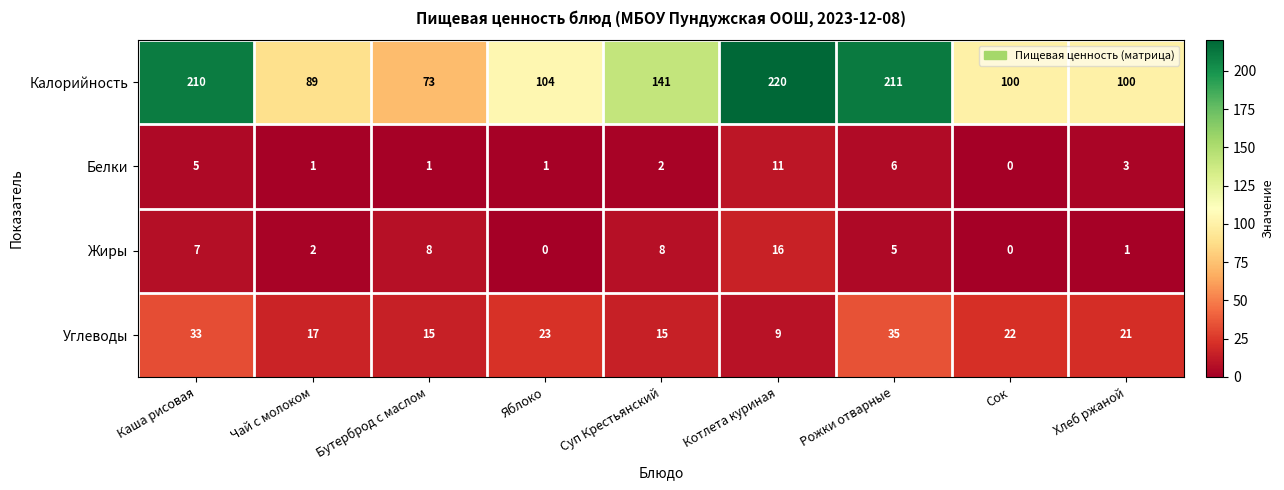

What is the average value of the Жиры series?

5